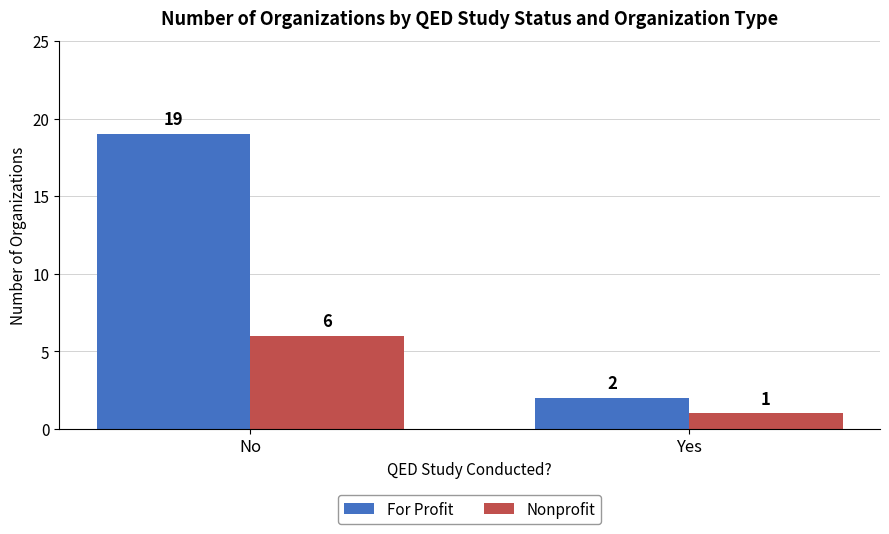

Count the number of data series in this chart.

2